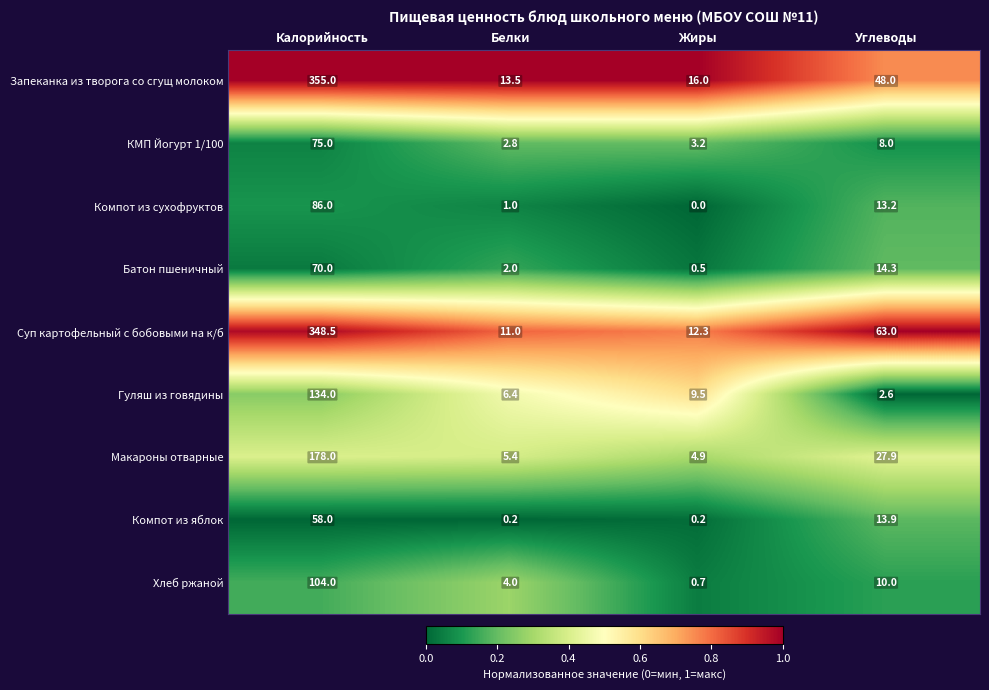

Rank the series by their maximum value, from lowest to highest.

Компот из яблок, Батон пшеничный, КМП Йогурт 1/100, Компот из сухофруктов, Хлеб ржаной, Гуляш из говядины, Макароны отварные, Суп картофельный с бобовыми на к/б, Запеканка из творога со сгущ молоком